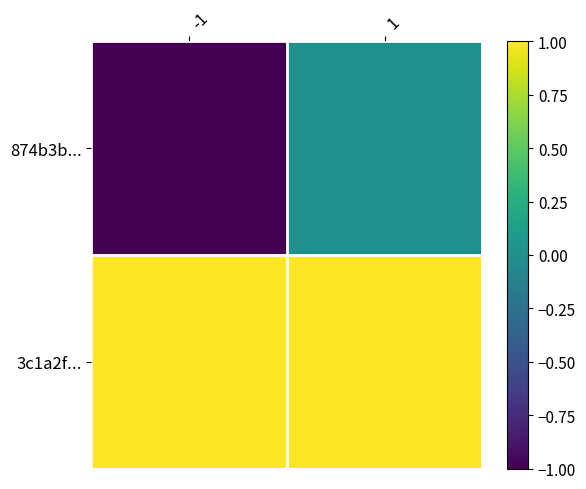

Which series has the largest range (max minus min)?

874b3b...